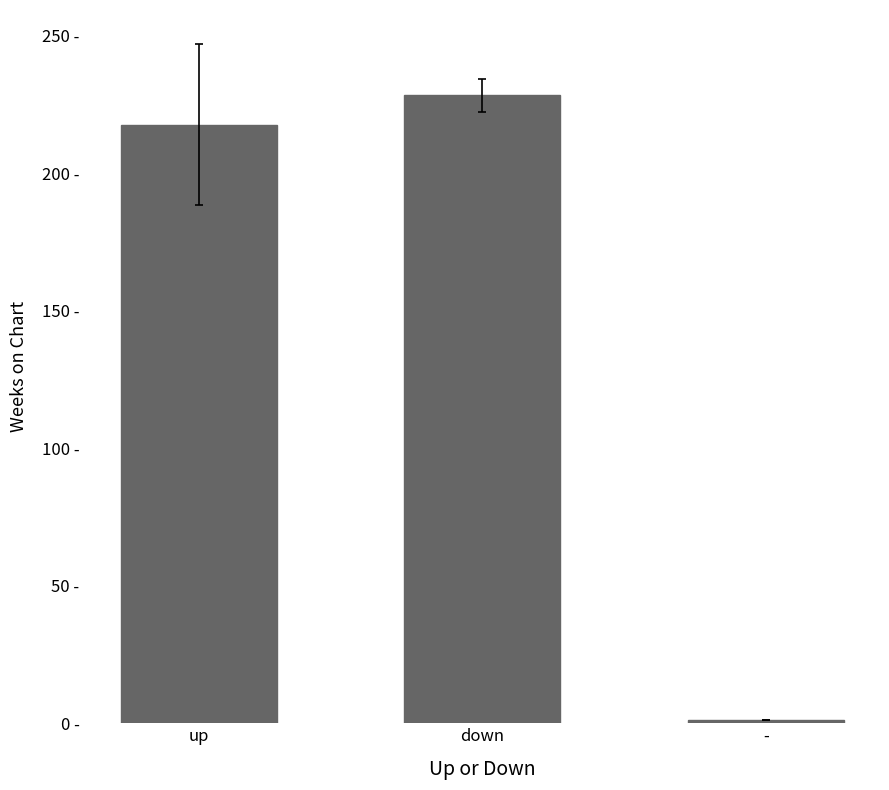

Which category has the highest value across all series?

down